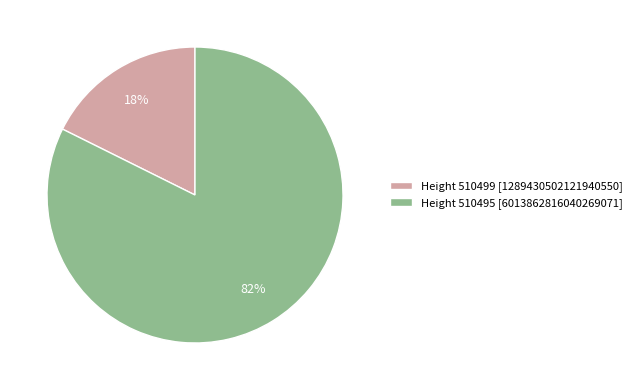

Rank the categories by value from lowest to highest.

Height 510499 [1289430502121940550], Height 510495 [6013862816040269071]